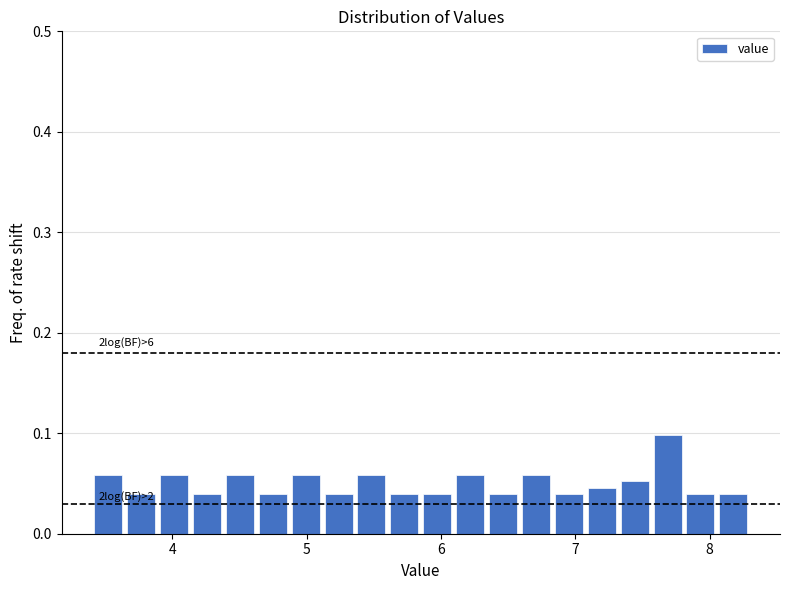

Around what value on the x-axis is the tallest bar? Give the approximate position of its centre, as read against the axis.

7.7